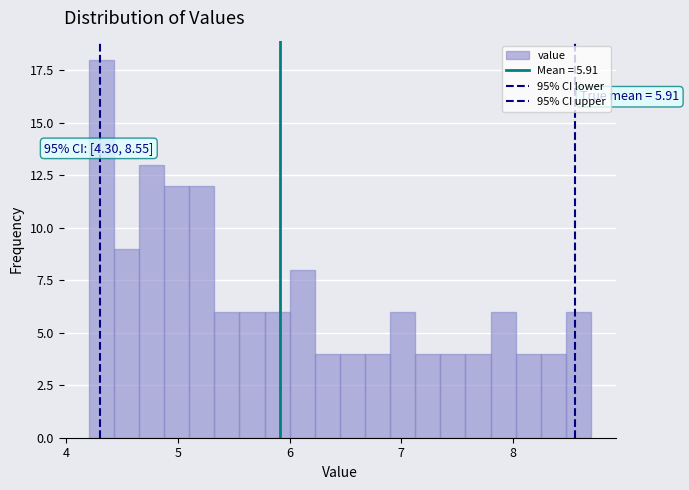

Read against the x-axis, roughly where is the centre of the tallest bar?

4.3